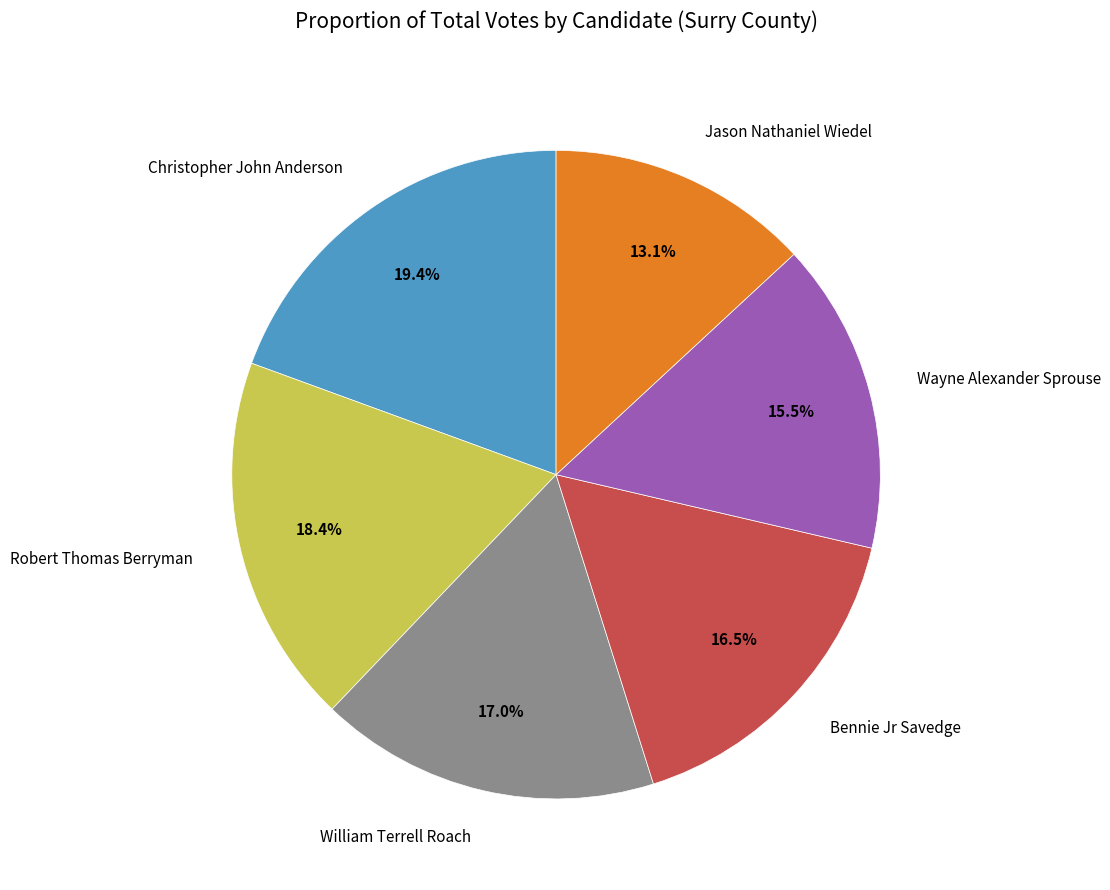

Between Bennie Jr Savedge and Jason Nathaniel Wiedel, which is larger?

Bennie Jr Savedge